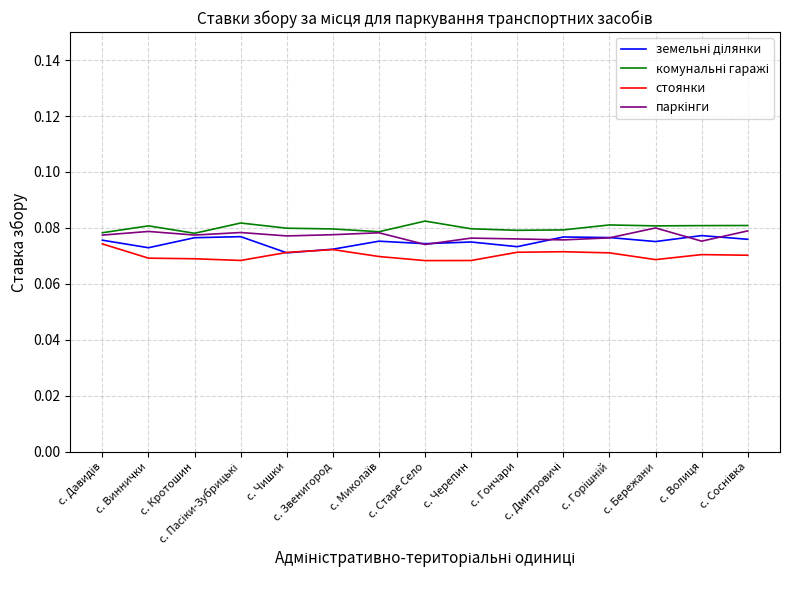

Reading right to left, what are all the values shown in this chart?

земельні ділянки: 0.1	0.1	0.1	0.1	0.1	0.1	0.1	0.1	0.1	0.1	0.1	0.1	0.1	0.1	0.1
комунальні гаражі: 0.1	0.1	0.1	0.1	0.1	0.1	0.1	0.1	0.1	0.1	0.1	0.1	0.1	0.1	0.1
стоянки: 0.1	0.1	0.1	0.1	0.1	0.1	0.1	0.1	0.1	0.1	0.1	0.1	0.1	0.1	0.1
паркінги: 0.1	0.1	0.1	0.1	0.1	0.1	0.1	0.1	0.1	0.1	0.1	0.1	0.1	0.1	0.1